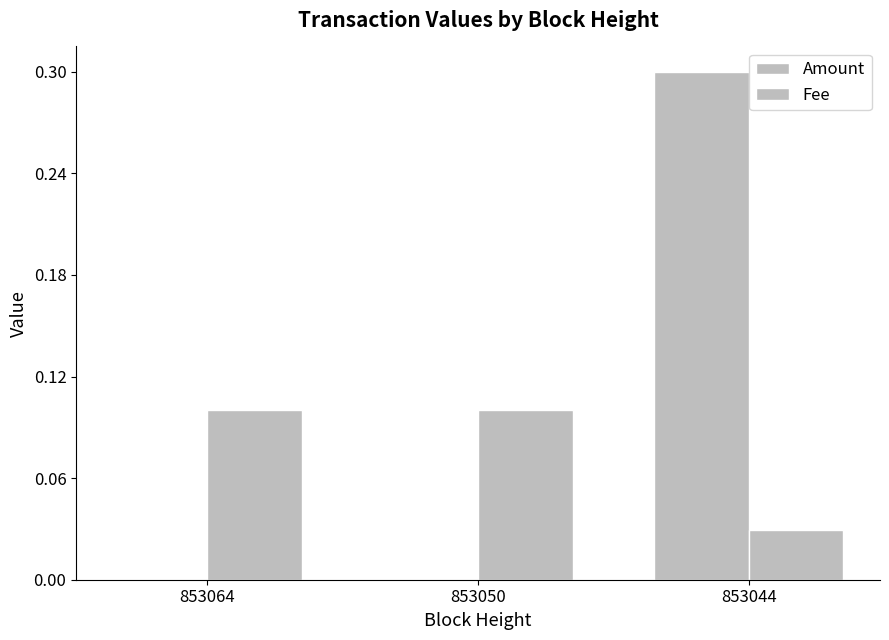

How many distinct data groups are displayed?

2